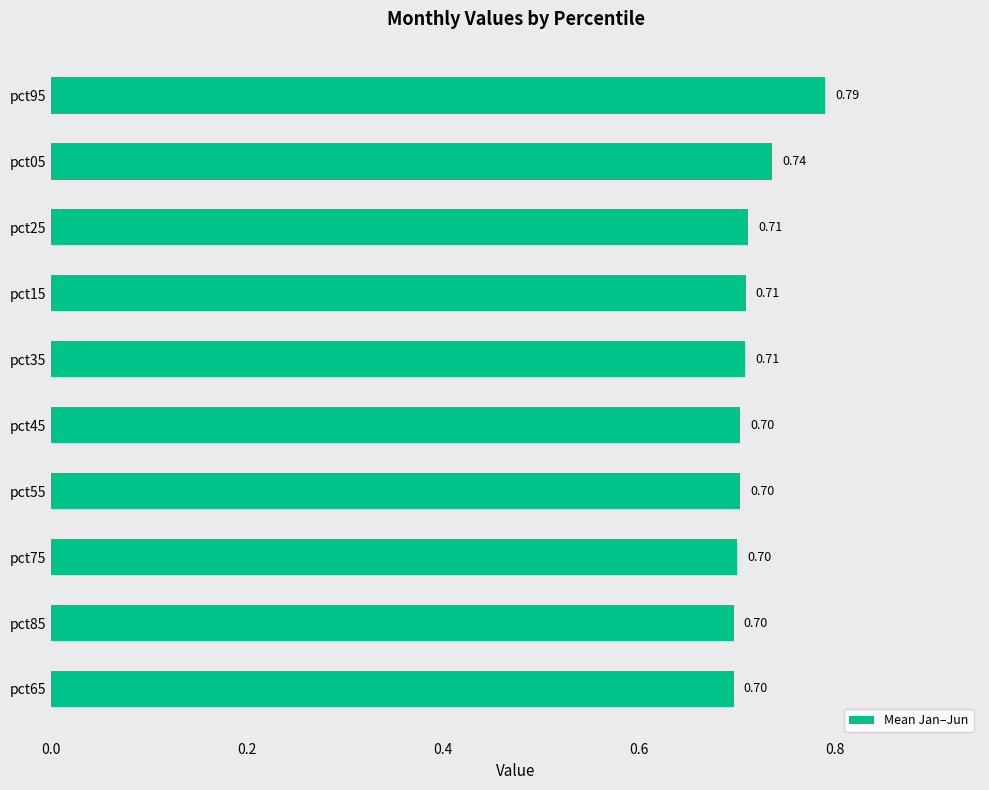

Which has a higher value, pct15 or pct65?

pct15